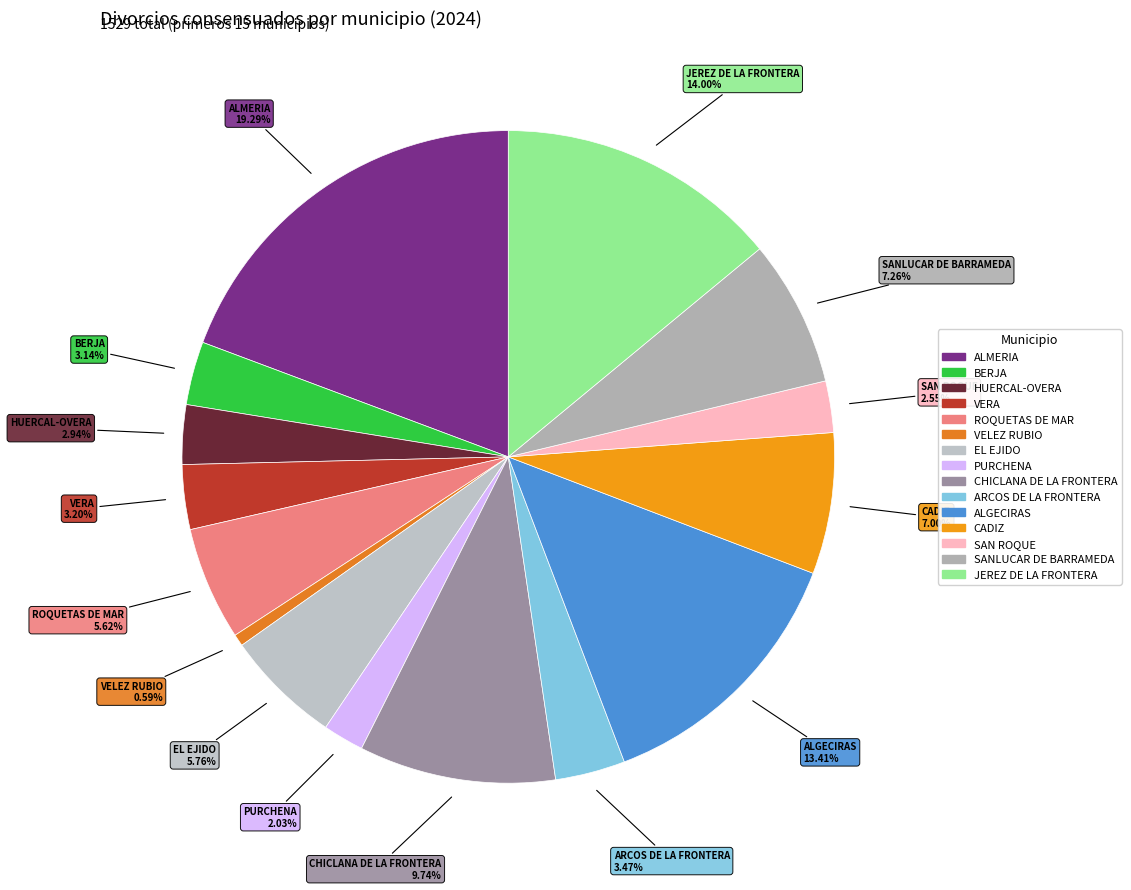

Does CHICLANA DE LA FRONTERA account for over 50% of the chart?

No